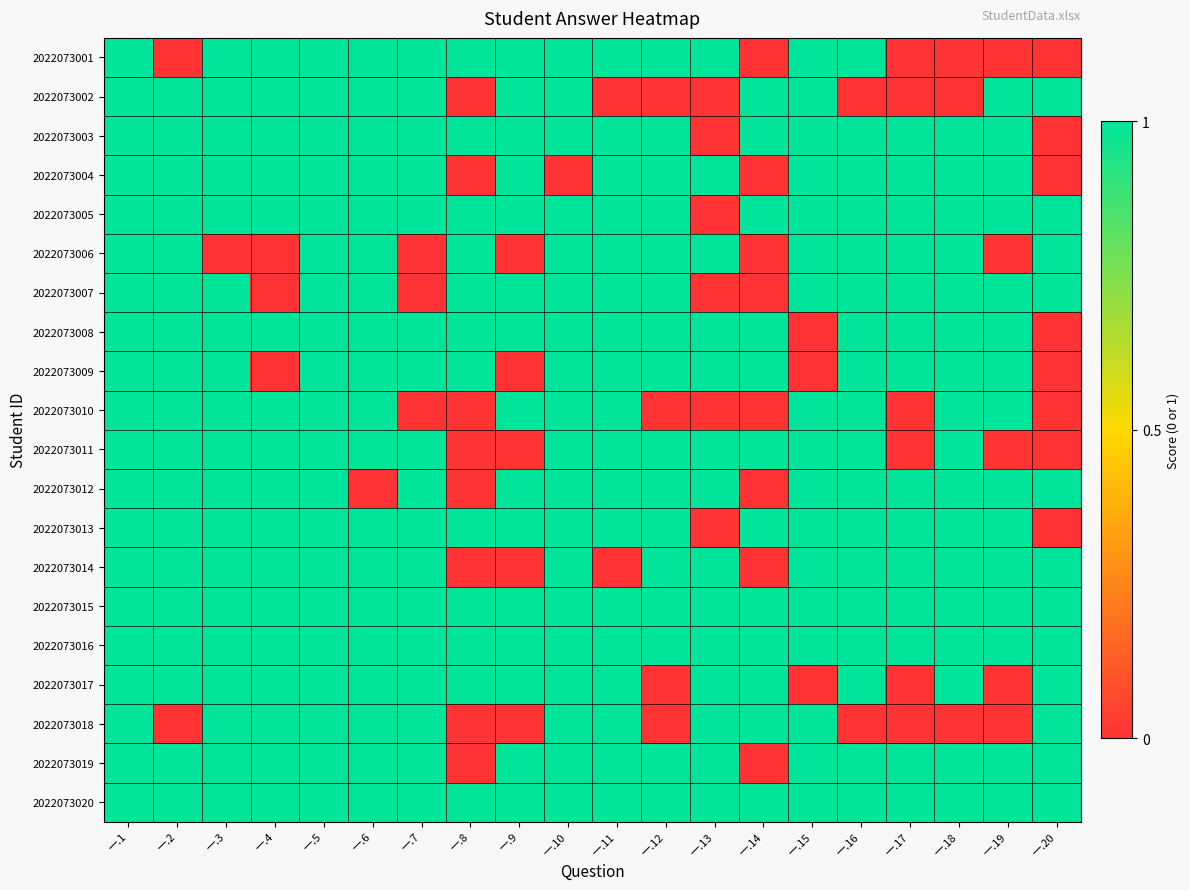

At how many categories does at least one series exceed 0?

20